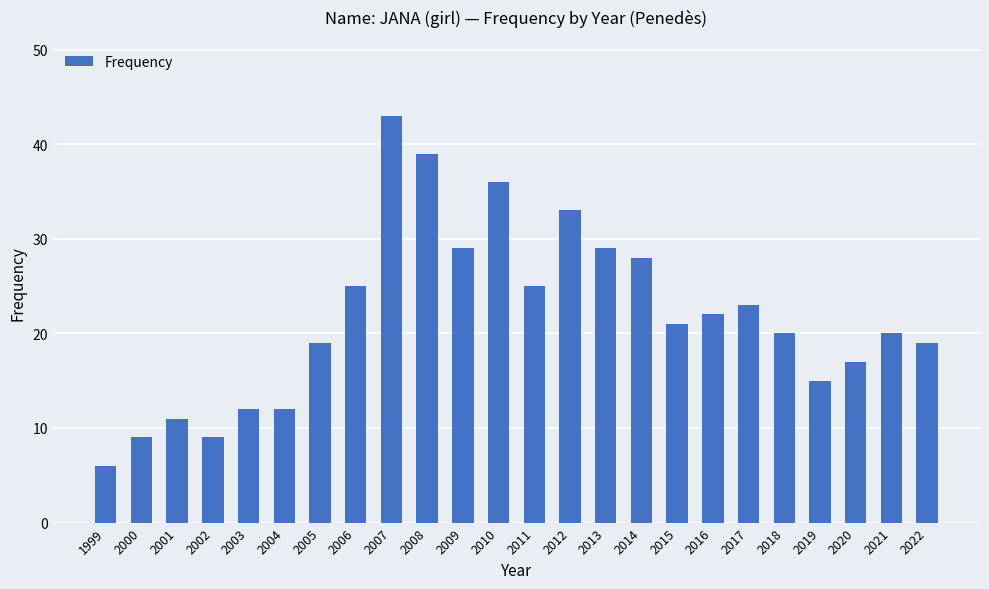

Reading left to right, transcribe all the data shown in this chart.

1999=6	2000=9	2001=11	2002=9	2003=12	2004=12	2005=19	2006=25	2007=43	2008=39	2009=29	2010=36	2011=25	2012=33	2013=29	2014=28	2015=21	2016=22	2017=23	2018=20	2019=15	2020=17	2021=20	2022=19